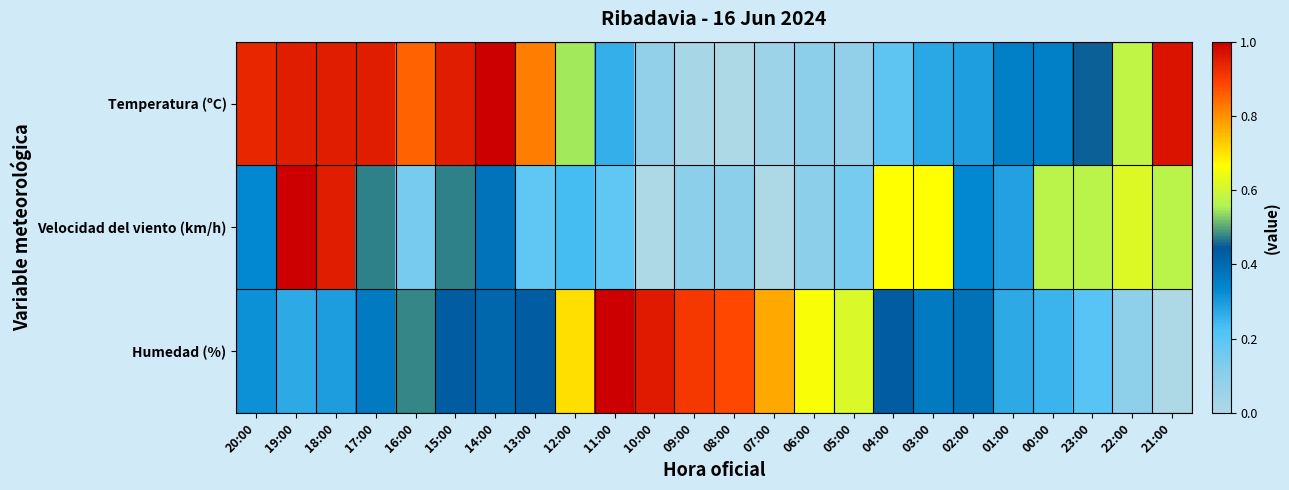

What is the maximum value shown in the chart?

1.0